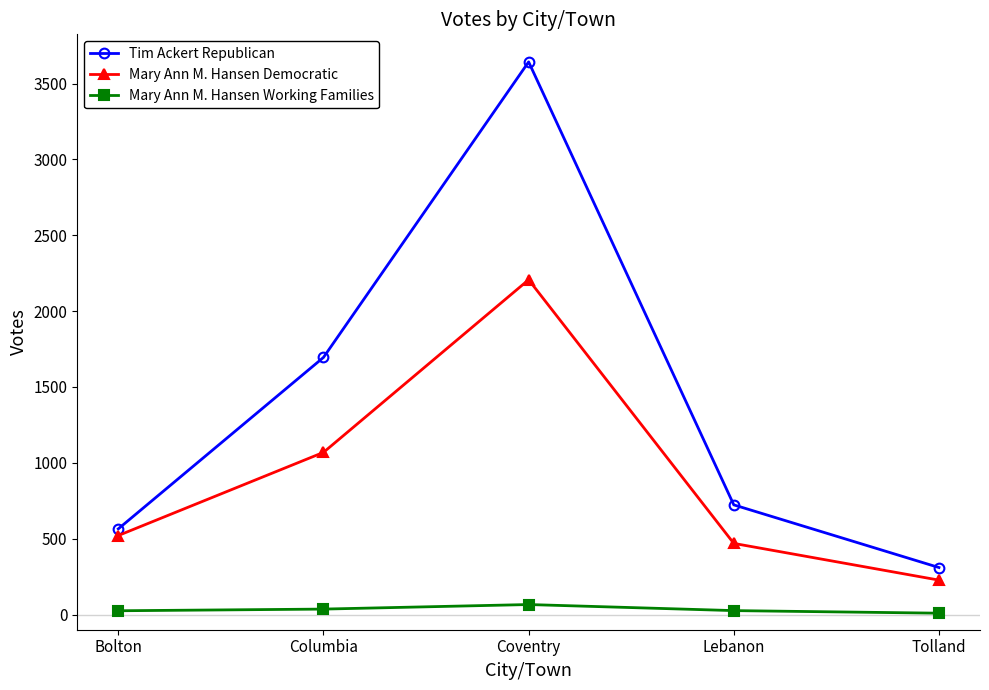

Is it true that Tim Ackert Republican equals 5242 at Coventry?

False